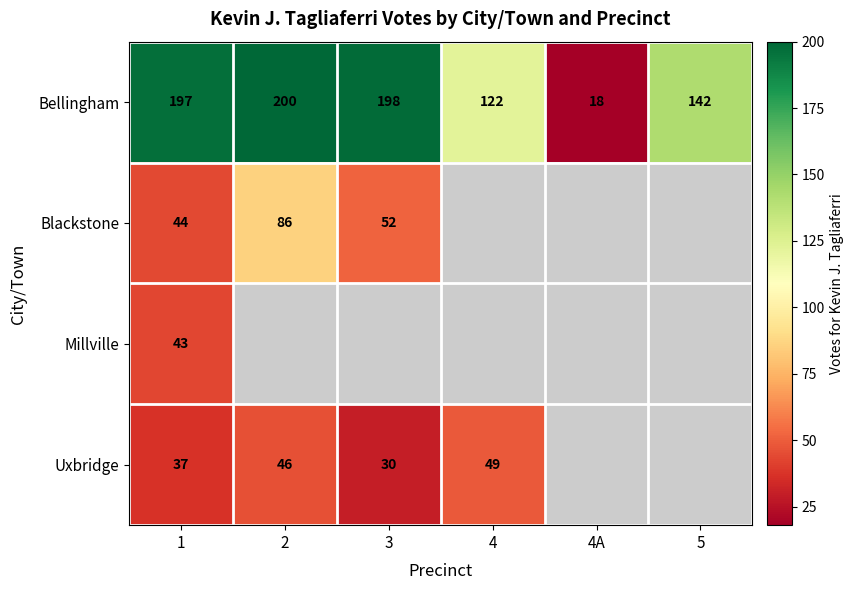

What is the sum of all Bellingham values?

877